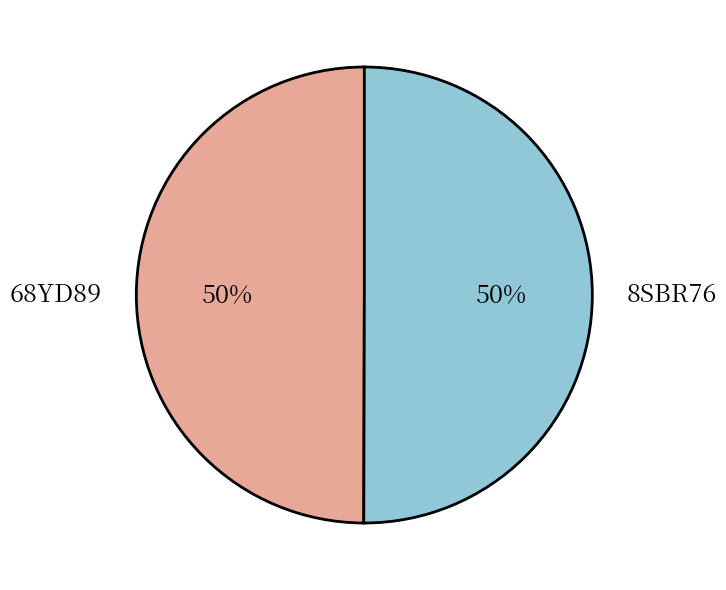

Is the sum of 68YD89 and 8SBR76 greater than half?

Yes